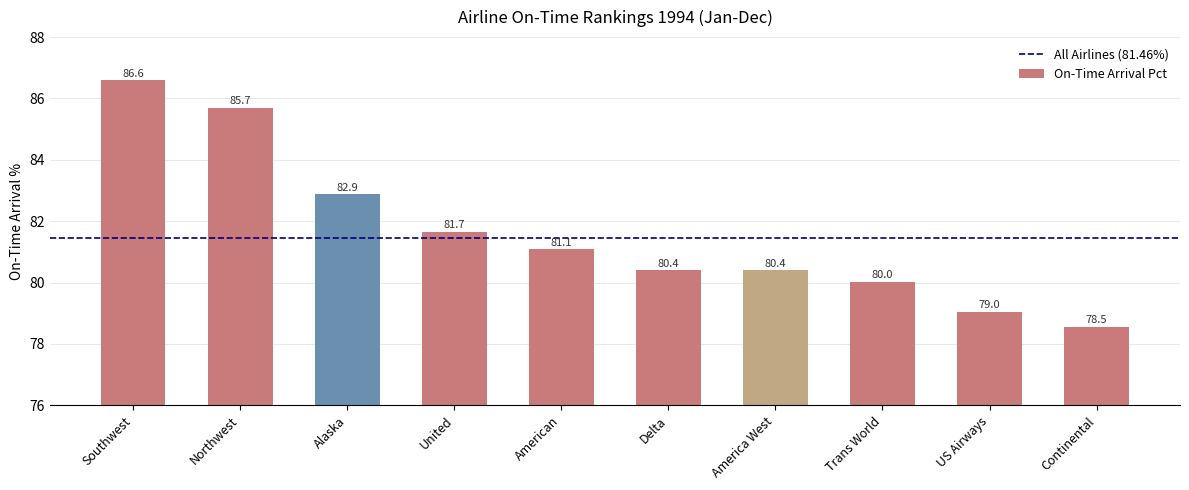

How many categories are shown in the chart?

10